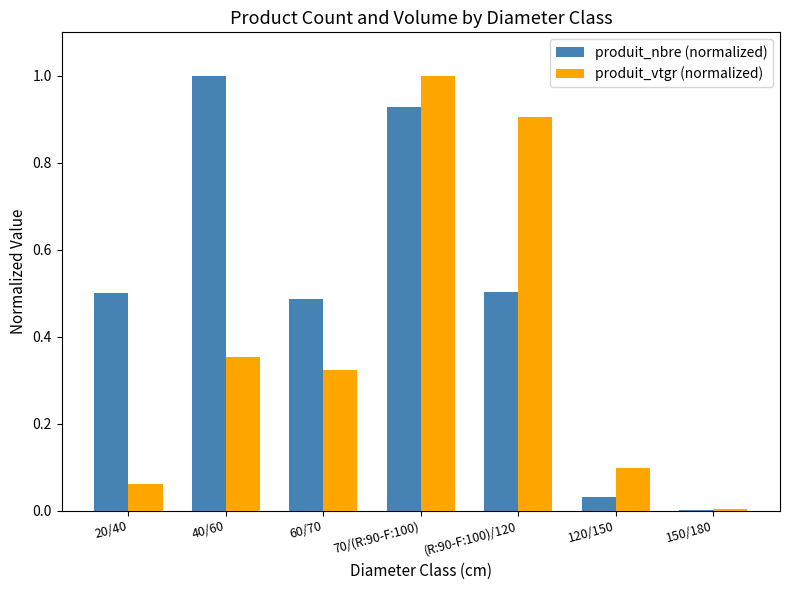

At which category is the sum across all series the highest?

70/(R:90-F:100)